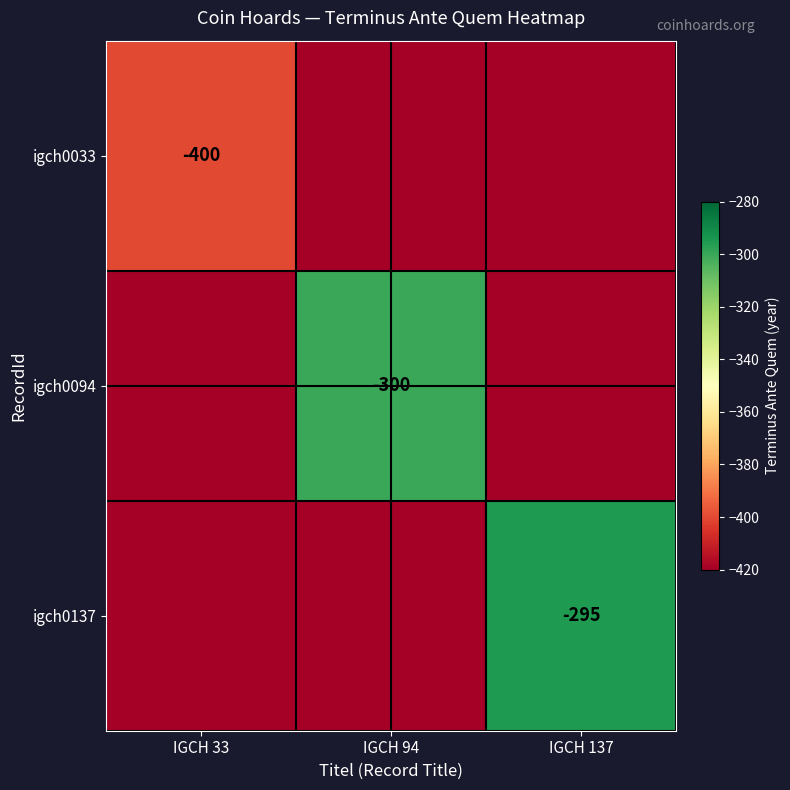

At how many categories does at least one series exceed -317?

2